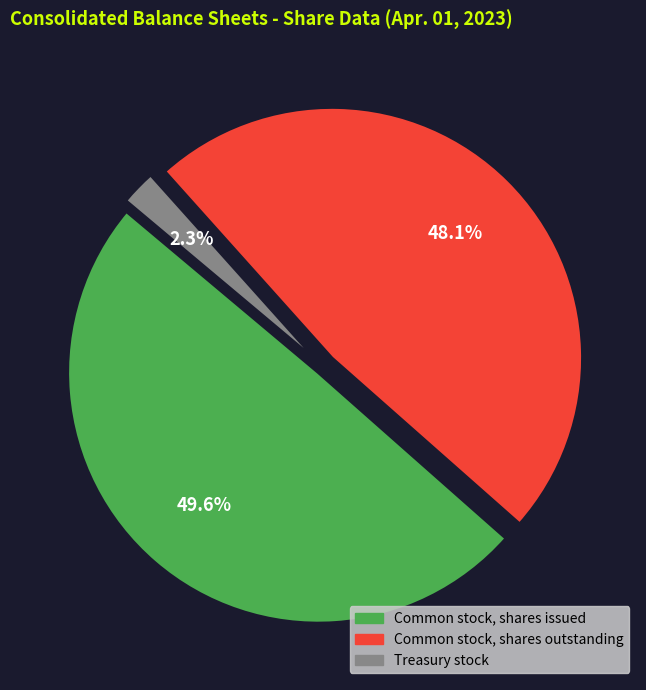

Count the number of slices in the pie.

3